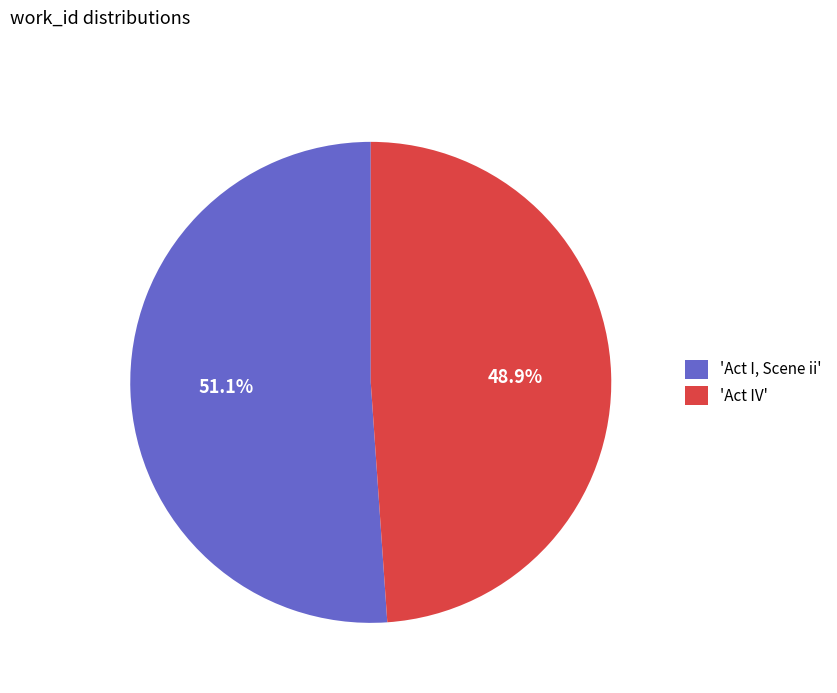

Rank the categories by value from highest to lowest.

'Act I, Scene ii', 'Act IV'